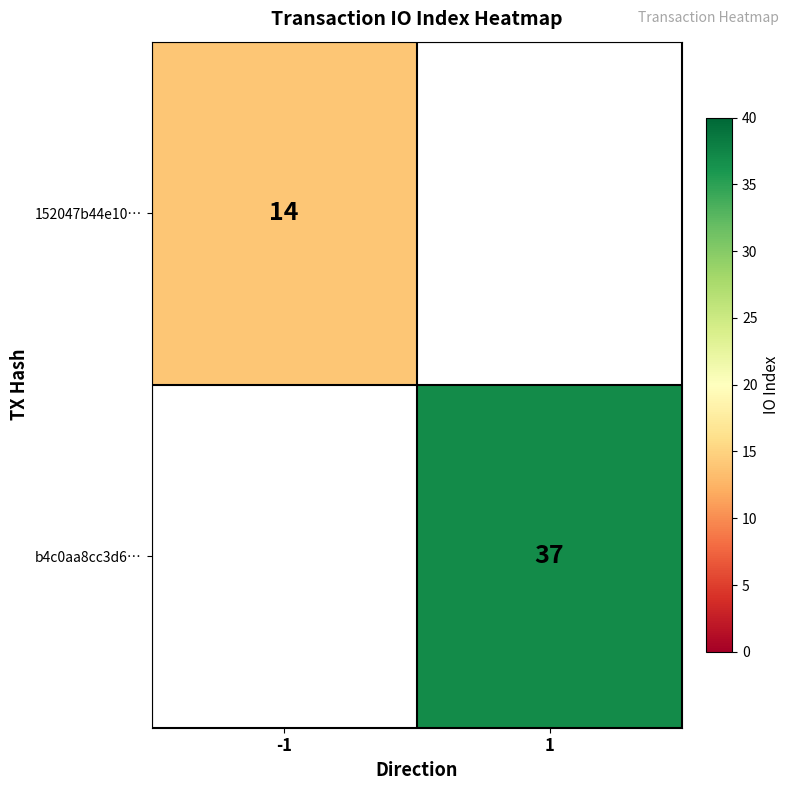

The b4c0aa8cc3d6… series shows 37 at 1. True or false?

True